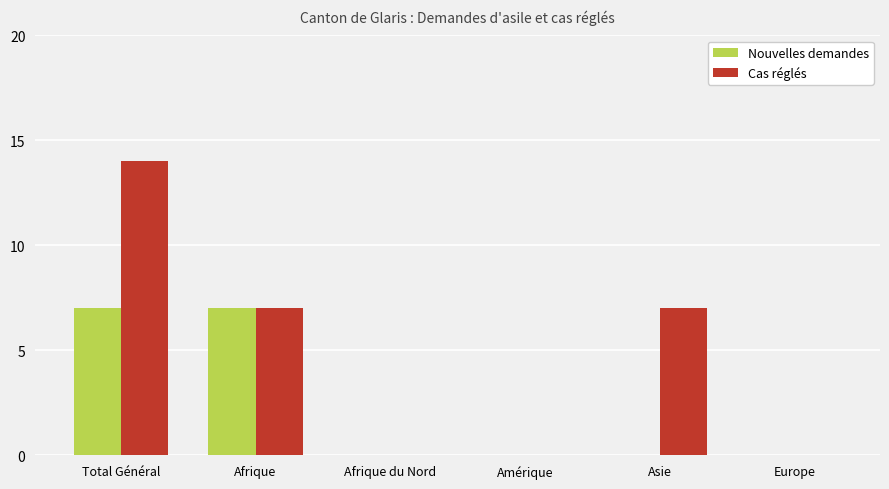

Reading left to right, what are all the values shown in this chart?

Nouvelles demandes: 7	7	0	0	0	0
Cas réglés: 14	7	0	0	7	0